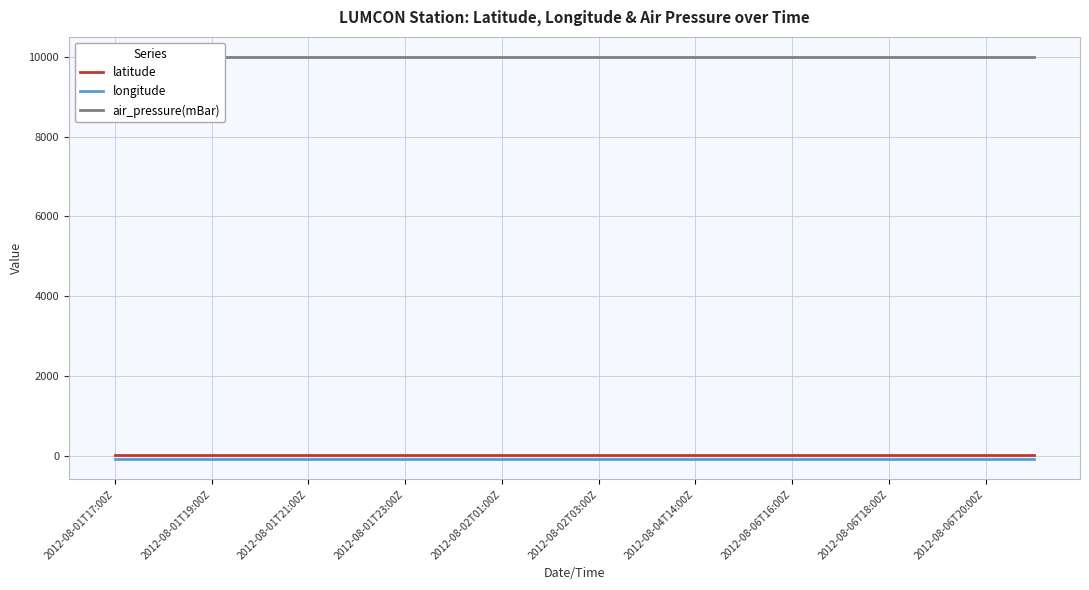

True or false: latitude and longitude intersect in this chart.

False